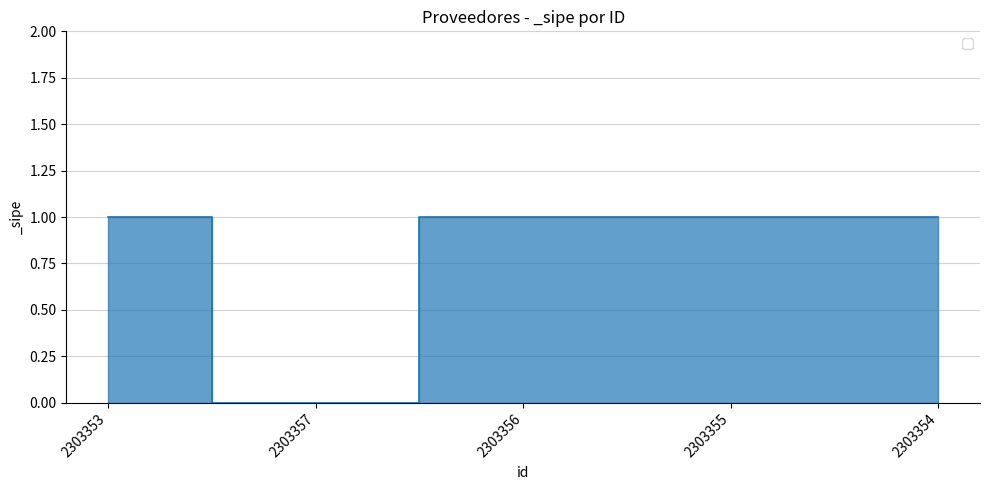

Approximately how many times larger is the value at 2303356 compared to 2303355?

1.0